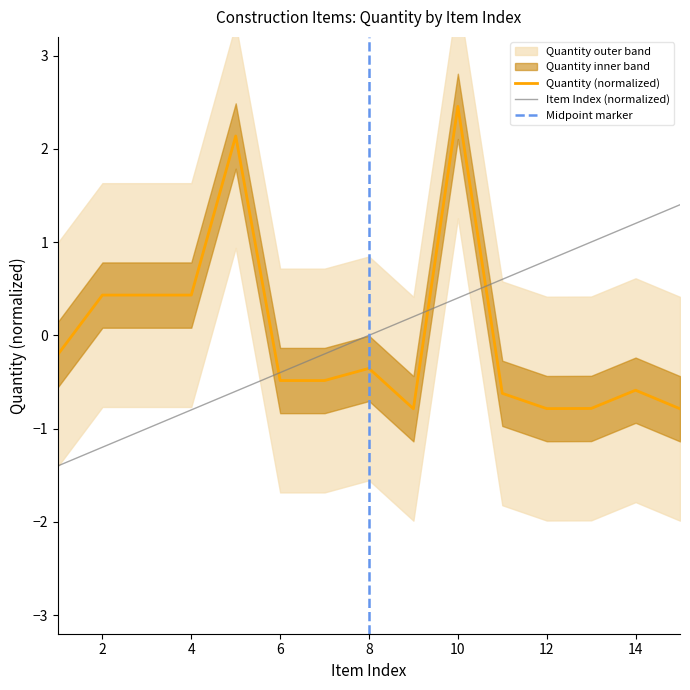

Between which two adjacent categories do Item Index and Quantity first intersect?

5 and 6